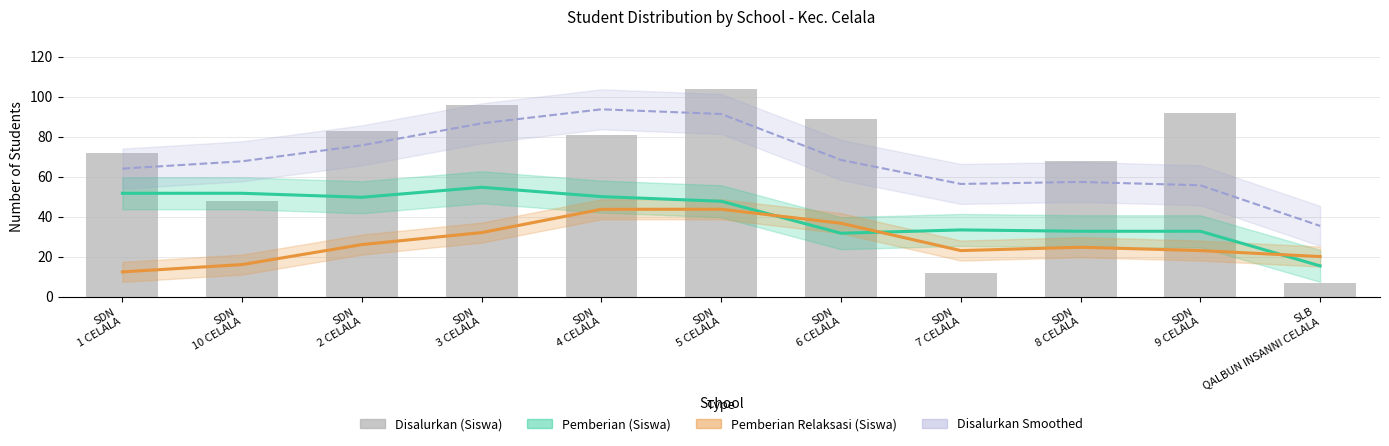

What is the difference between the Disalurkan Smoothed values at SDN
4 CELALA and SDN
1 CELALA?

29.7